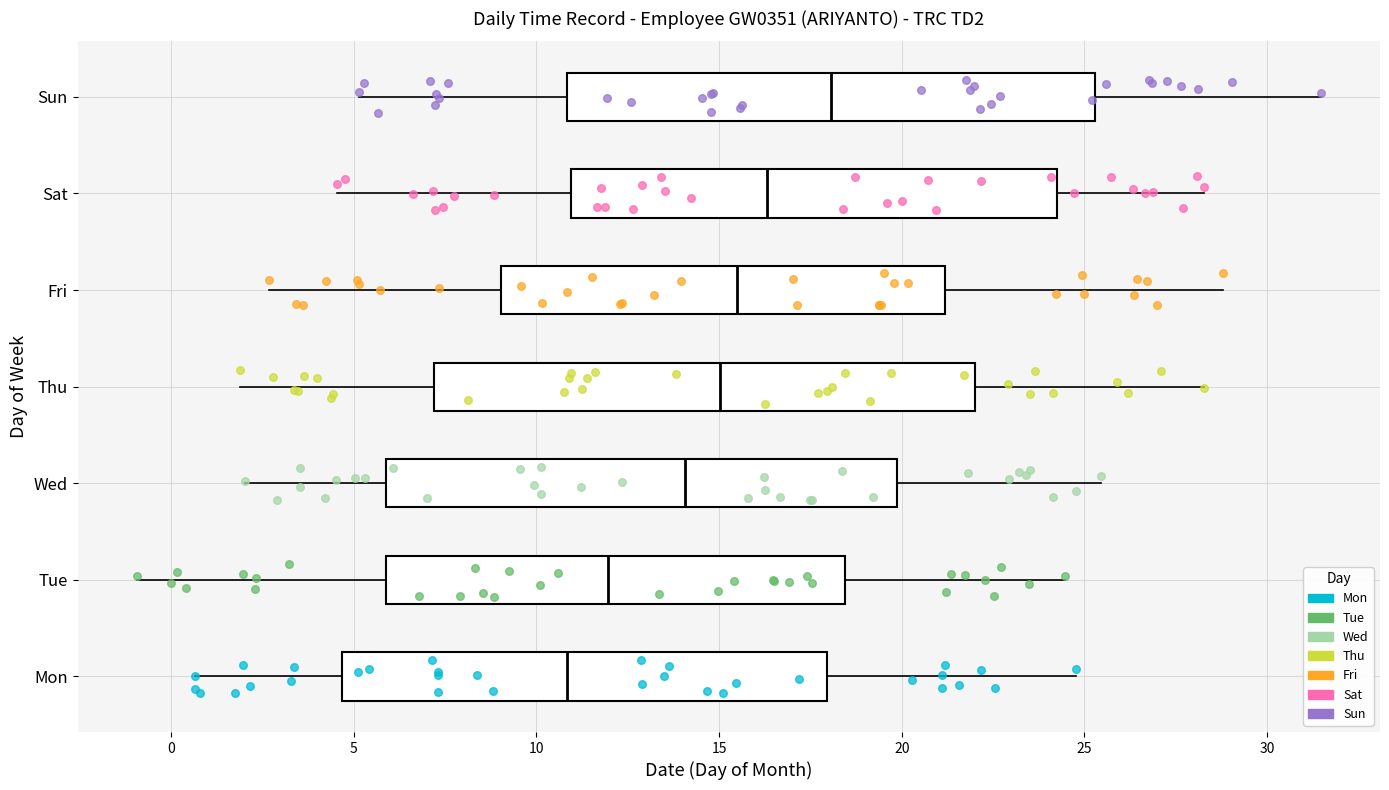

Reading bottom to top, transcribe this box plot: for each box, give where its median line is, the range the box spans, and where its two whiskers end, as read against the x-axis. The values are not printed on the chart, so give them approximately, as read against the axis.

Mon: median 11.0, box 4.5 to 18.0, whiskers 0.5 to 25.0
Tue: median 12.0, box 6.0 to 18.5, whiskers -1.0 to 24.5
Wed: median 14.0, box 6.0 to 20.0, whiskers 2.0 to 25.5
Thu: median 15.0, box 7.0 to 22.0, whiskers 2.0 to 28.5
Fri: median 15.5, box 9.0 to 21.0, whiskers 2.5 to 29.0
Sat: median 16.5, box 11.0 to 24.0, whiskers 4.5 to 28.5
Sun: median 18.0, box 11.0 to 25.5, whiskers 5.0 to 31.5